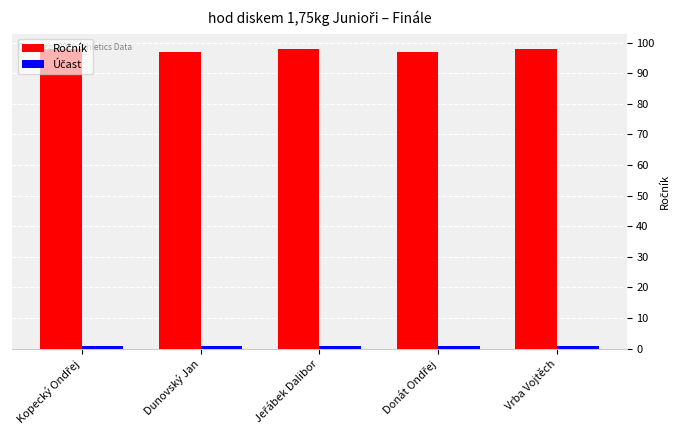

What is the greatest value displayed?

98